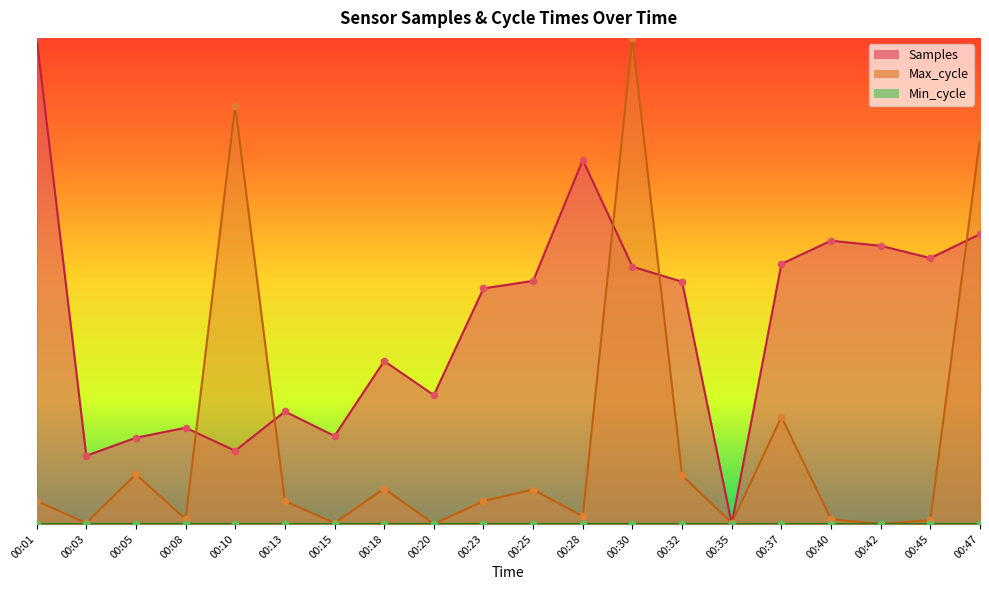

Which series has the largest Y range (max minus min)?

Samples